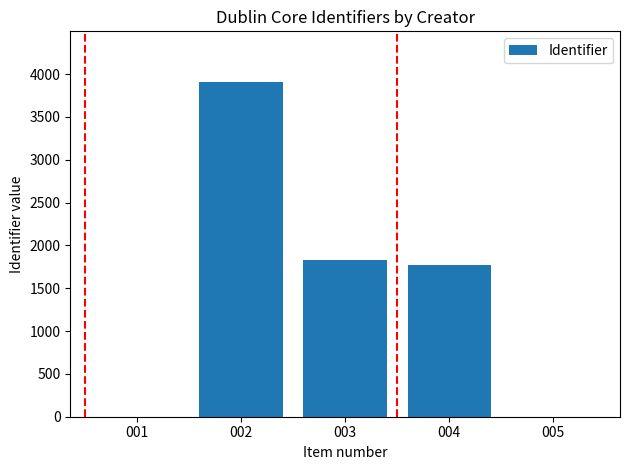

What is the change in value from 004 to 005?

-1773